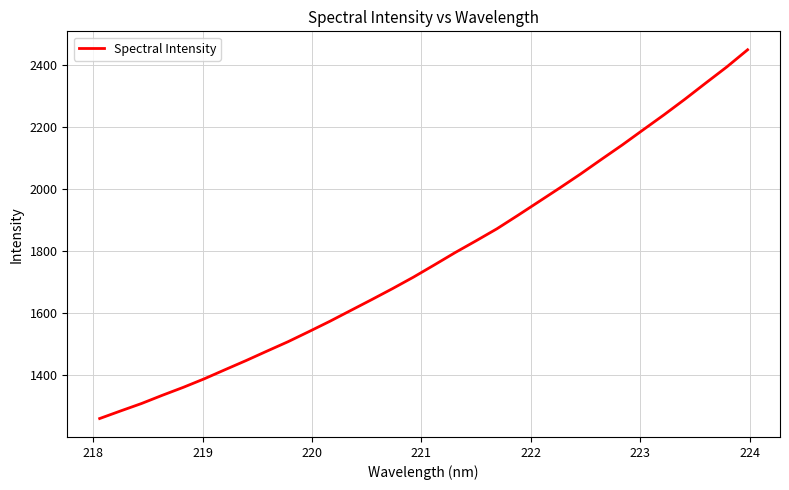

How many values exceed 1756?

16